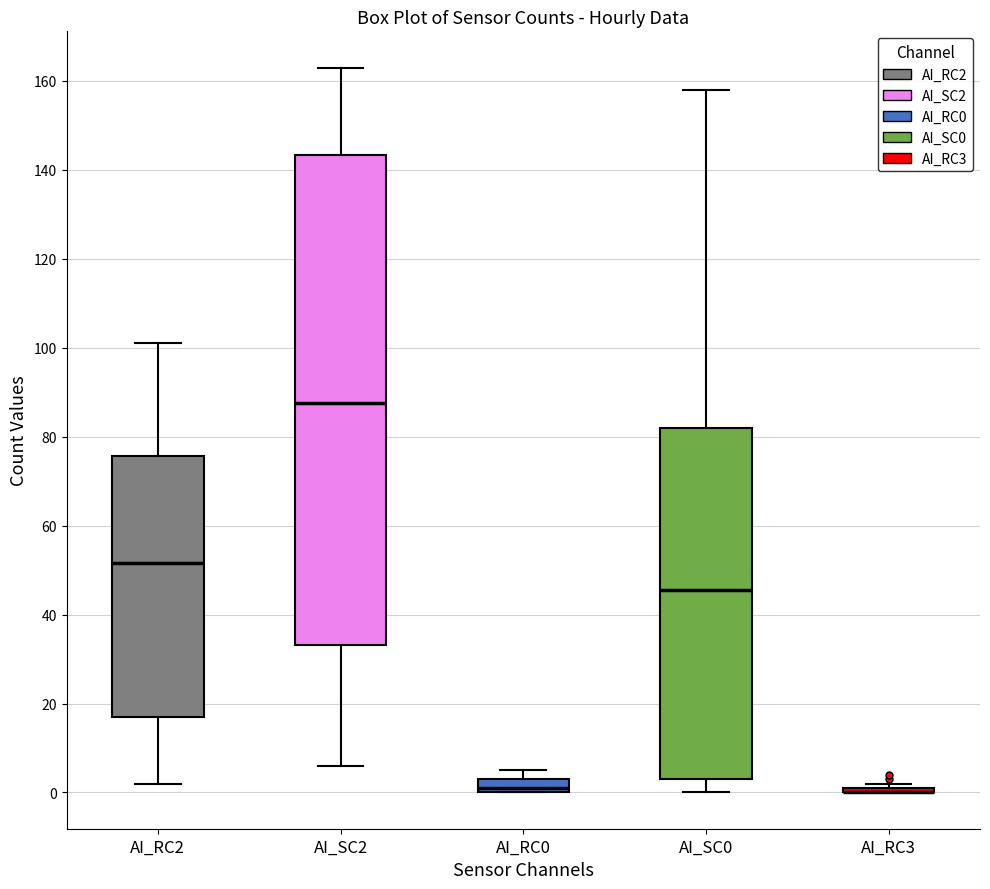

Reading left to right, transcribe this box plot: for each box, give where its median line is, the range the box spans, and where its two whiskers end, as read against the y-axis. The values are not printed on the chart, so give them approximately, as read against the axis.

AI_RC2: median 52, box 18 to 76, whiskers 2 to 102
AI_SC2: median 88, box 34 to 144, whiskers 6 to 164
AI_RC0: median 2, box 0 to 4, whiskers 0 to 6
AI_SC0: median 46, box 4 to 82, whiskers 0 to 158
AI_RC3: box collapsed to a line at 0, whiskers 0 to 2